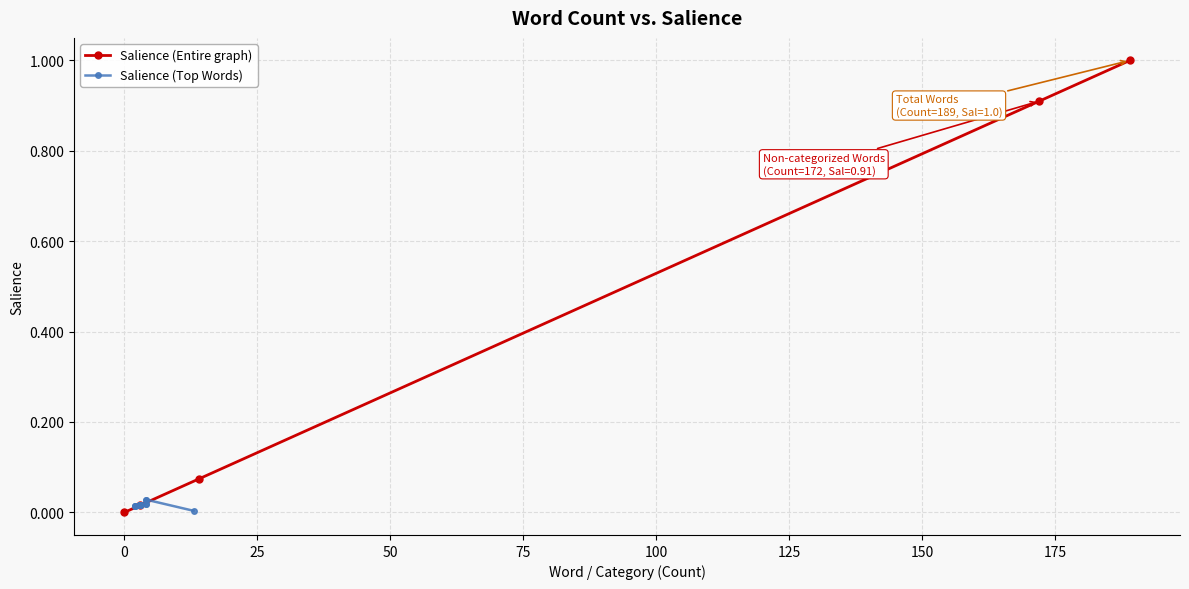

What is the difference between the maximum and second lowest values?

1.0